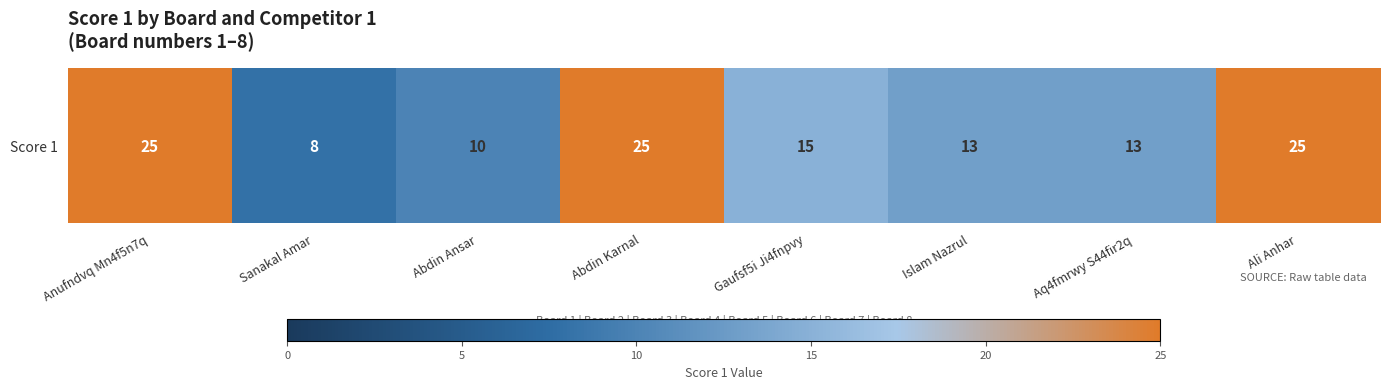

What is the change in value from Anufndvq Mn4f5n7q to Aq4fmrwy S44fir2q?

-12